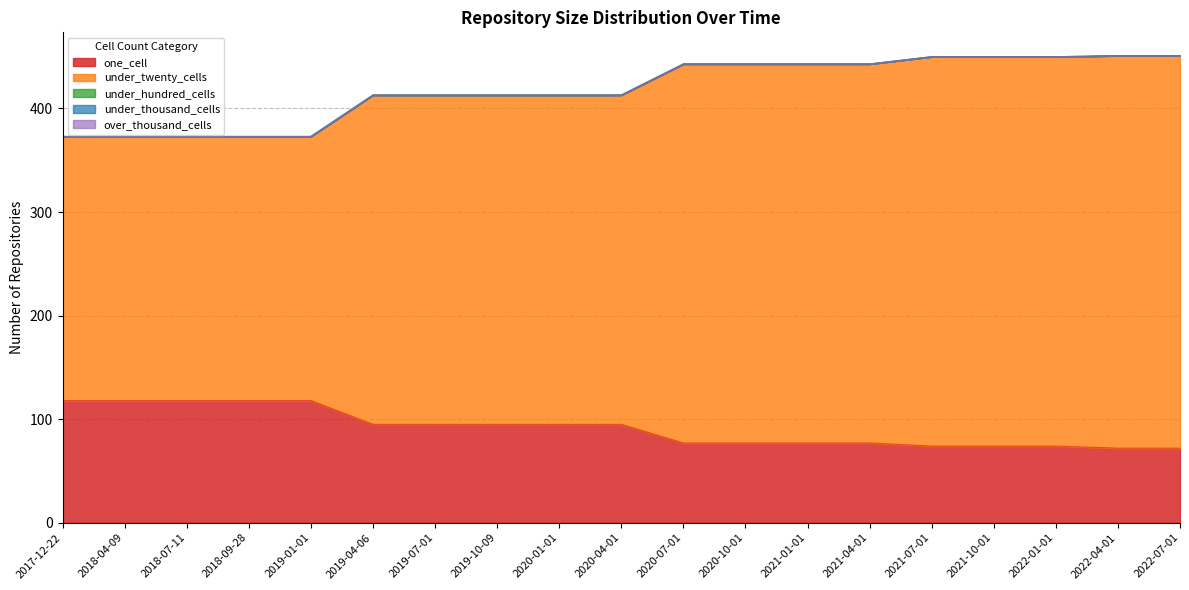

At which category does the chart reach its minimum across all series?

2017-12-22